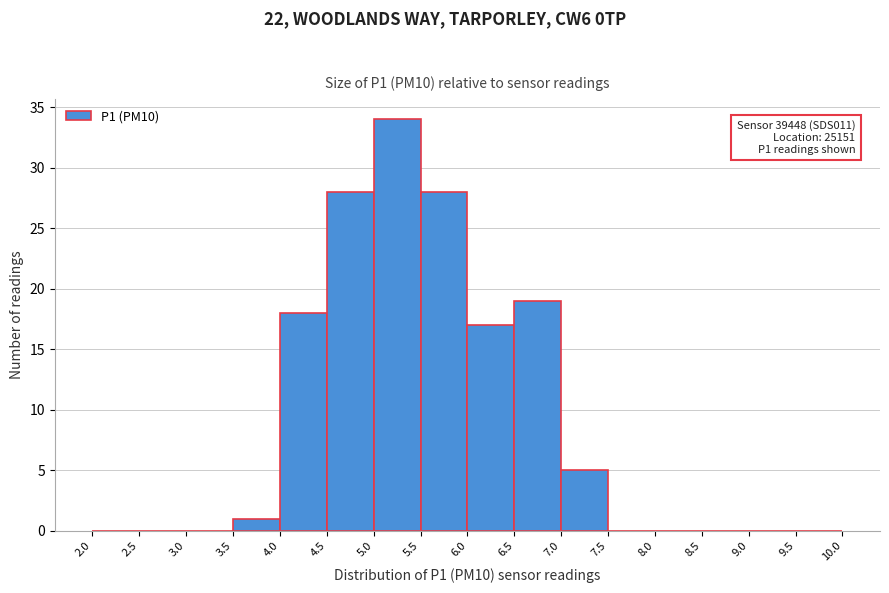

Which range on the x-axis has the tallest bar?

5.0 to 5.5